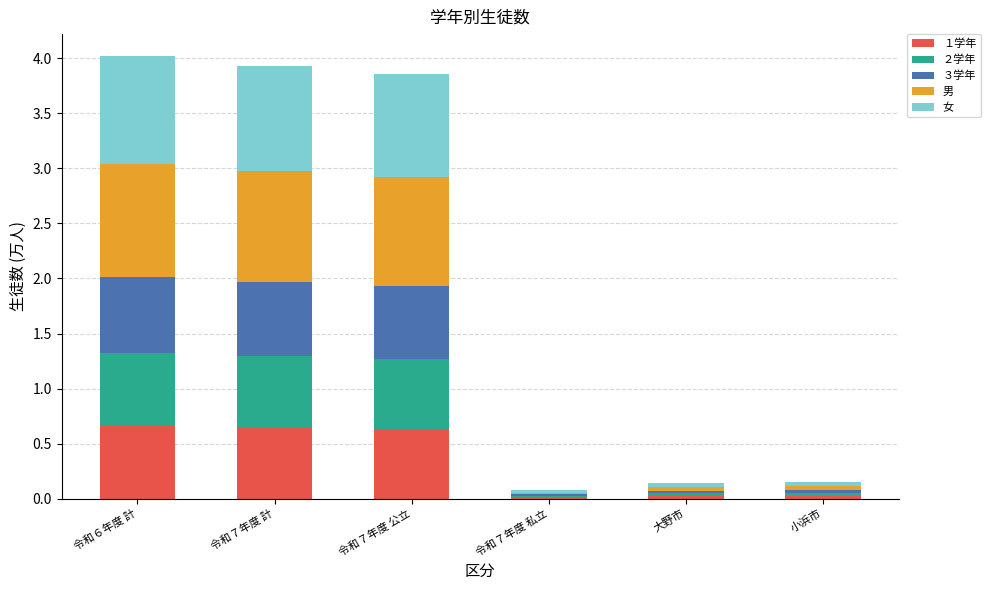

The １学年 series shows 0.7 at 令和６年度 計. True or false?

True